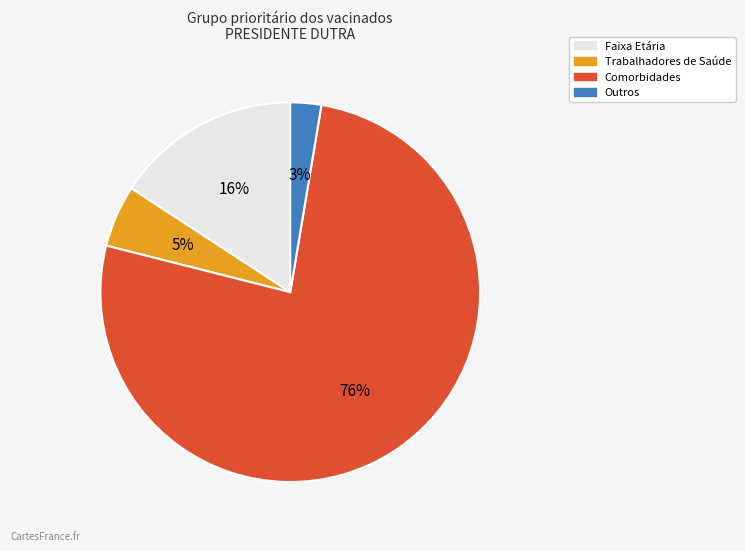

How many segments does this pie chart have?

4